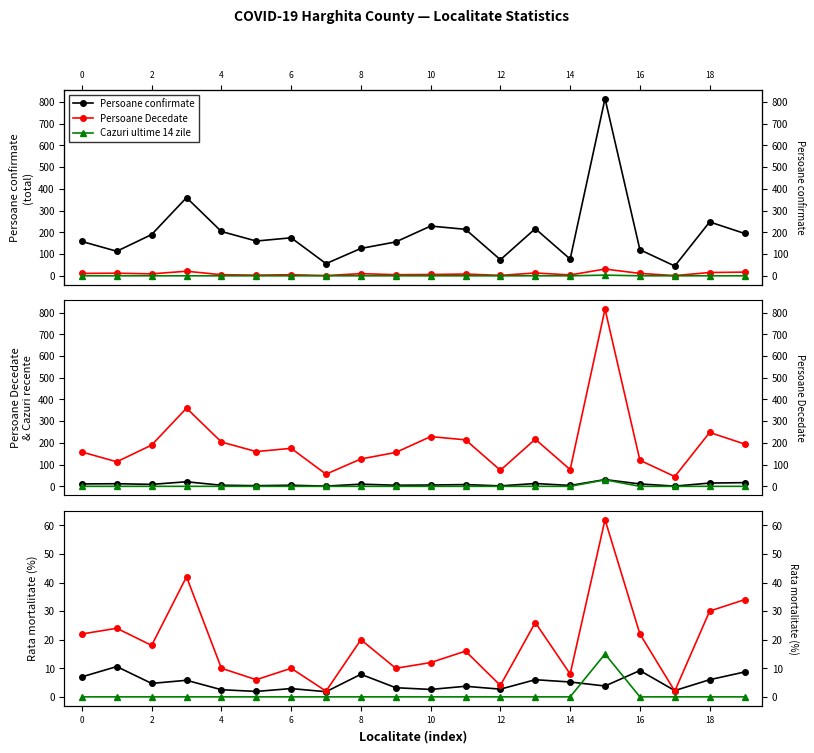

What is the minimum value for Persoane Decedate?

1